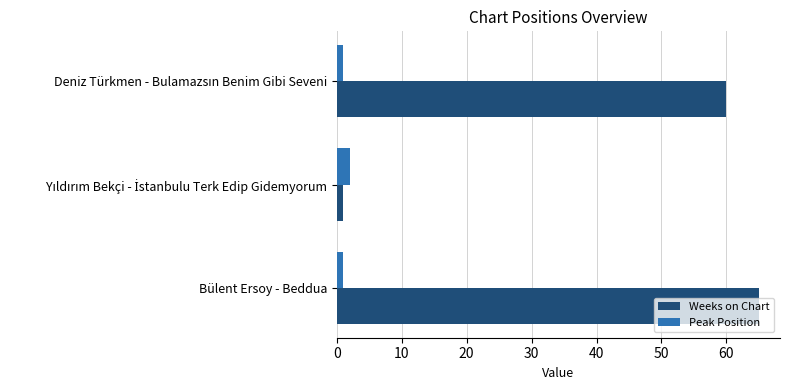

List the series in order of their peak value, highest first.

Weeks on Chart, Peak Position